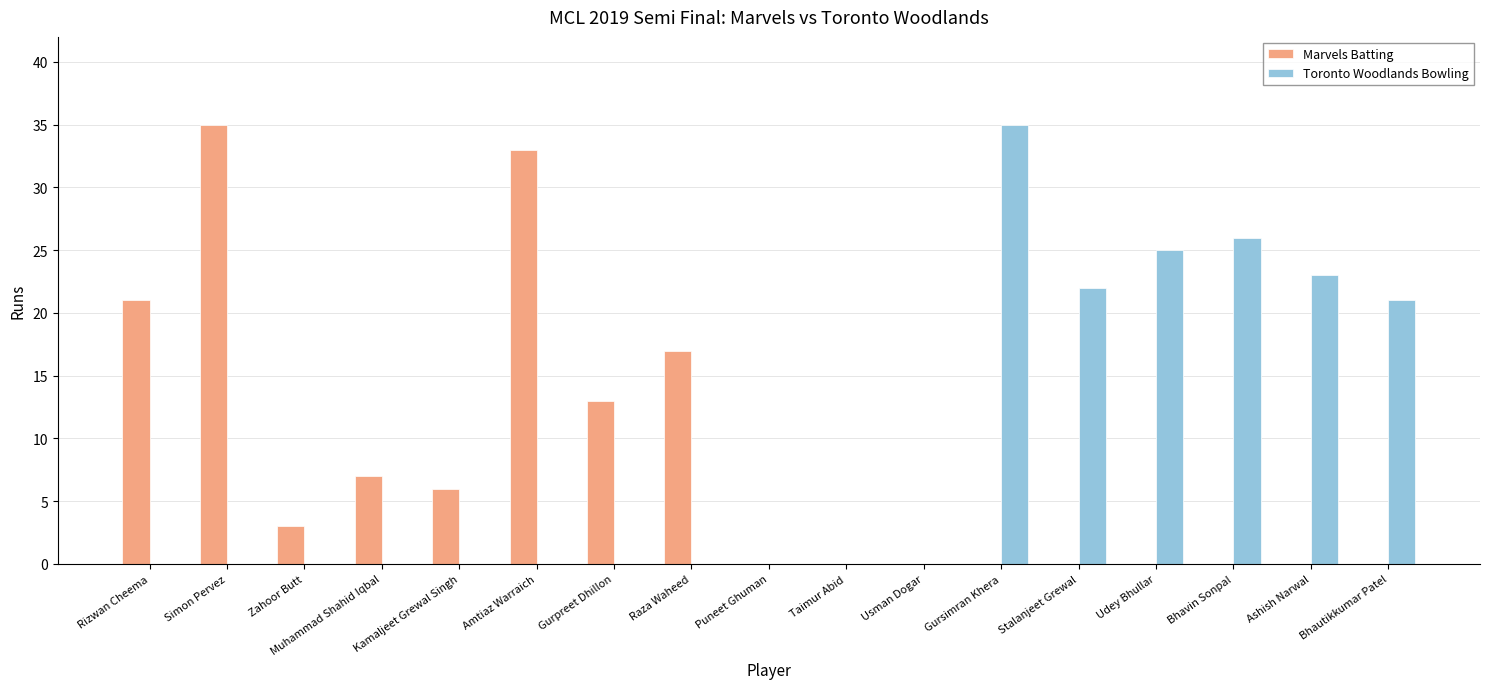

At which label does Marvels Batting reach its peak?

Simon Pervez